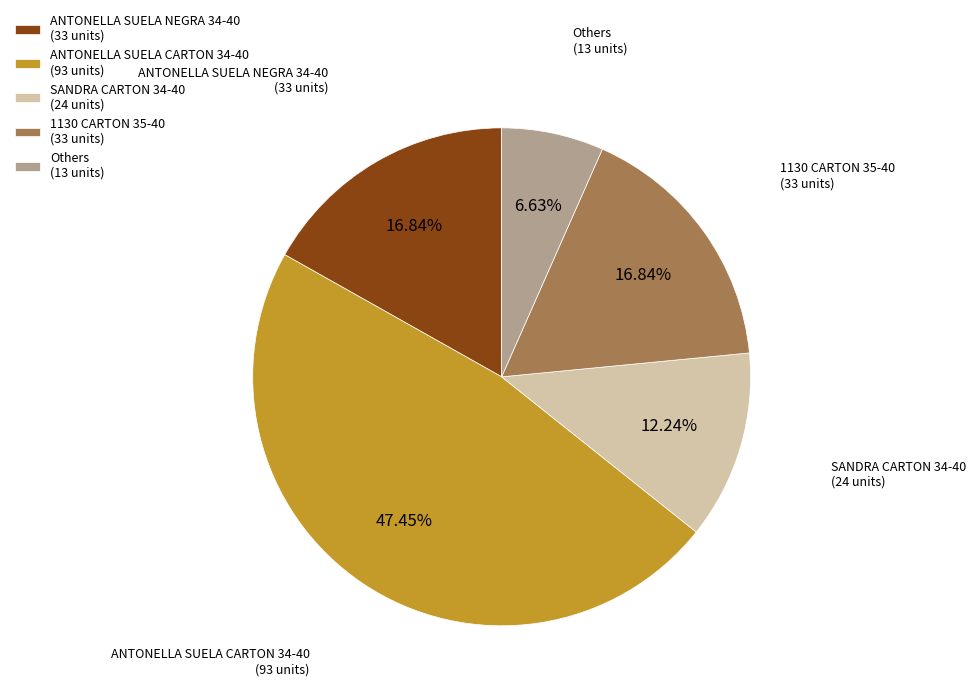

Which has a higher value, 1130 CARTON 35-40 (33 units) or SANDRA CARTON 34-40 (24 units)?

1130 CARTON 35-40 (33 units)